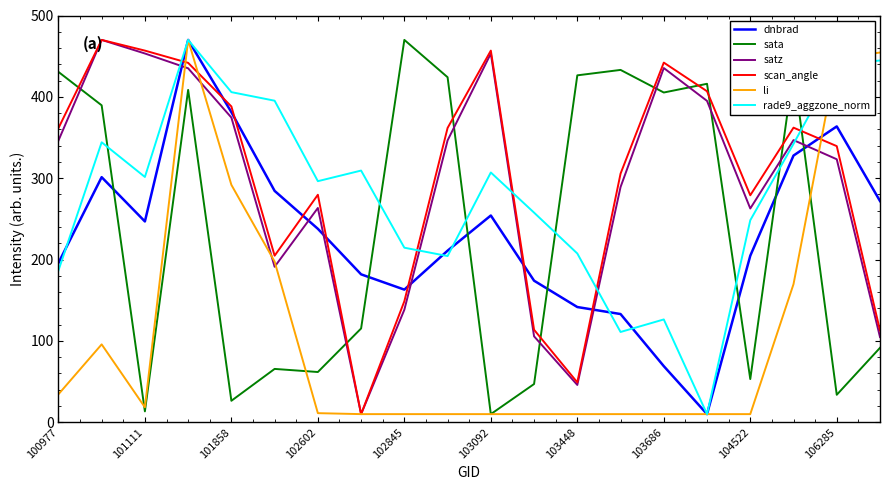

What is the highest value of the sata series?

470.0